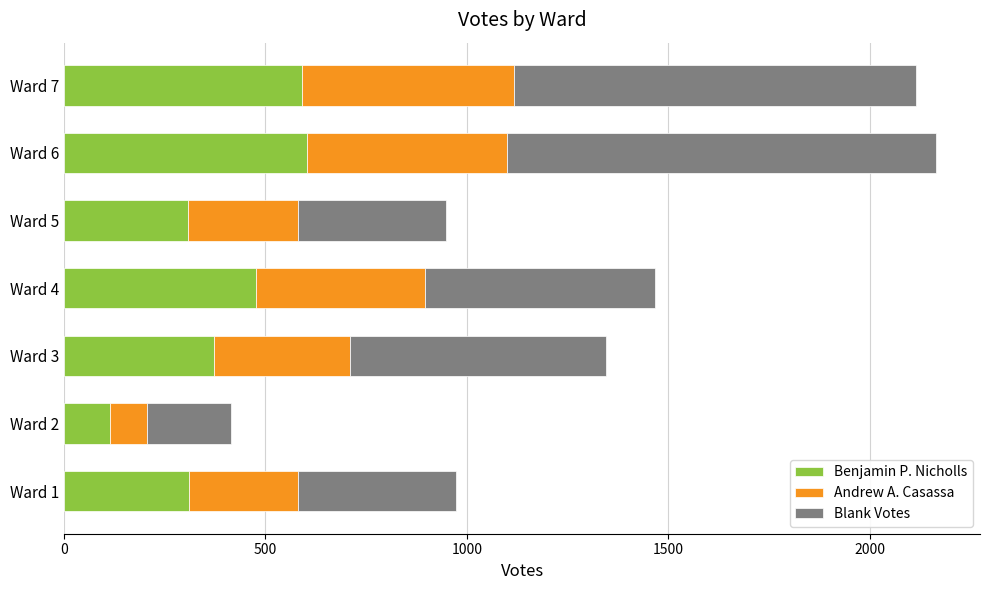

What is the lowest value of the Benjamin P. Nicholls series?

114